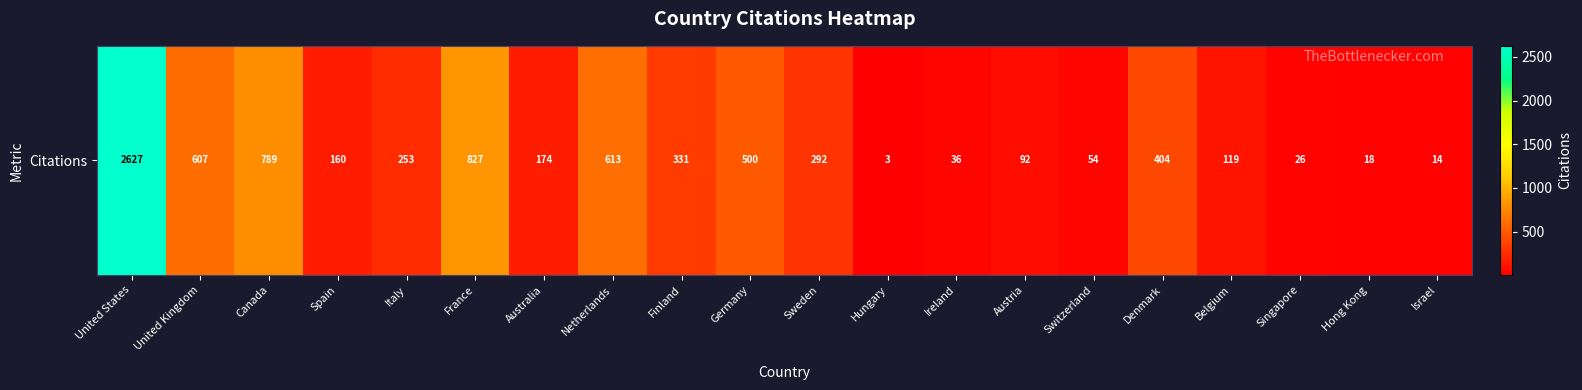

How many data points does each series have?

20